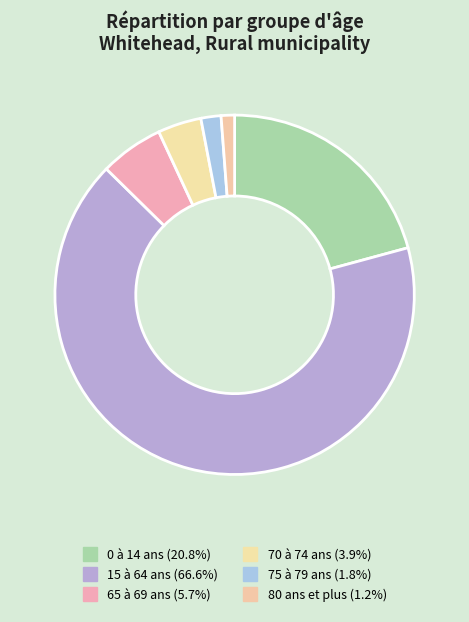

To the nearest percent, what percentage of the pie is 80 ans et plus?

1%